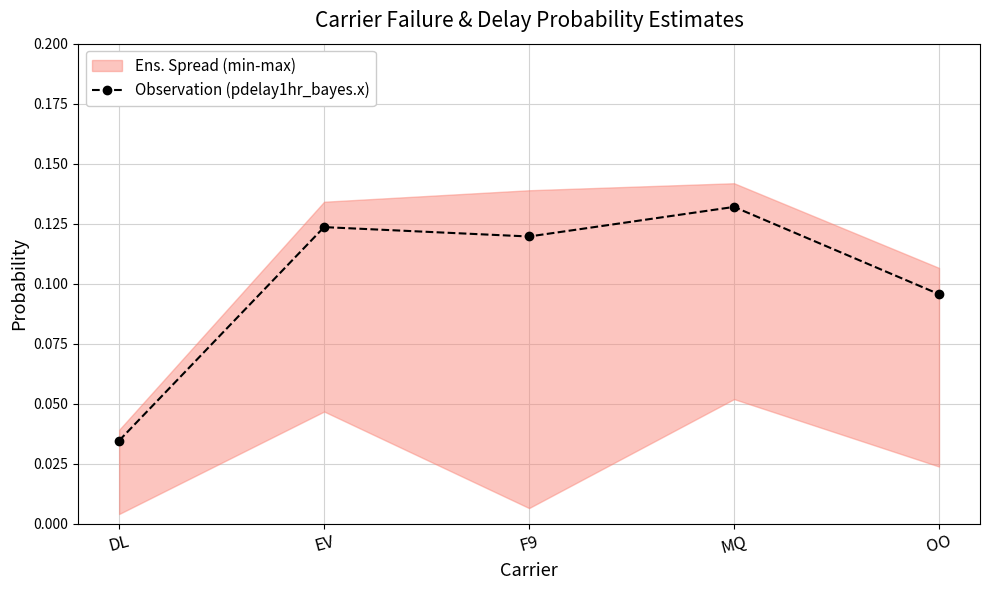

Rank the categories by value from highest to lowest.

MQ, EV, F9, OO, DL